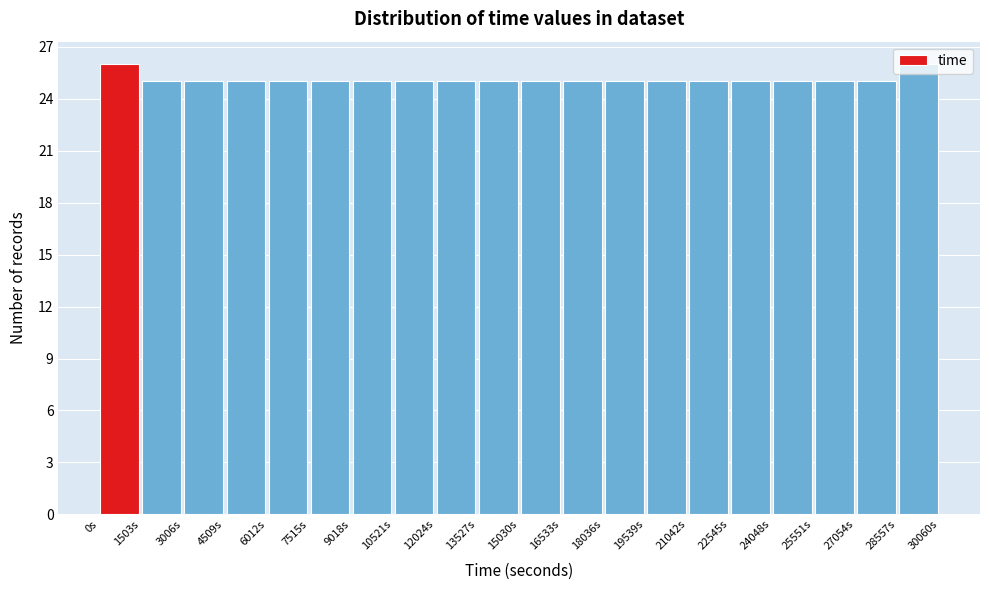

How tall is the bar that spans 24000 to 25600 on the x-axis? Neither the bar edges nor the heights are printed on the chart, so give them approximately, as read against the axes.

25